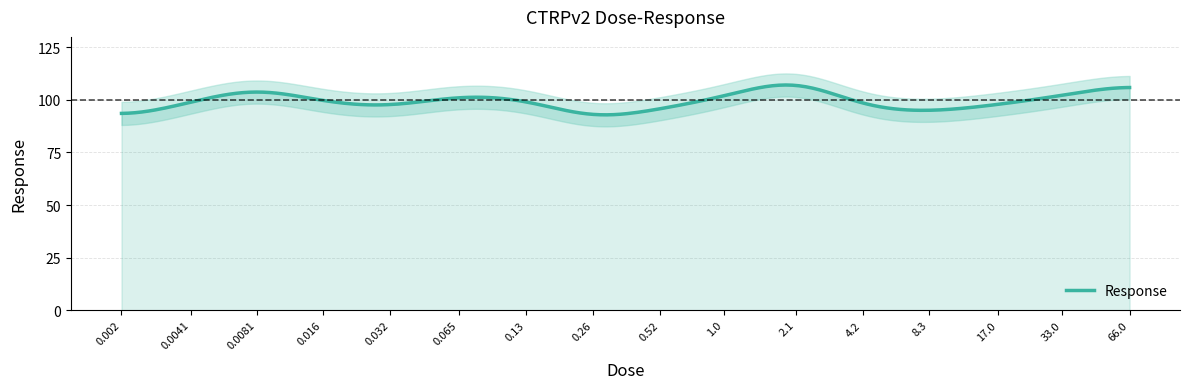

Where is the first local maximum?

0.0081